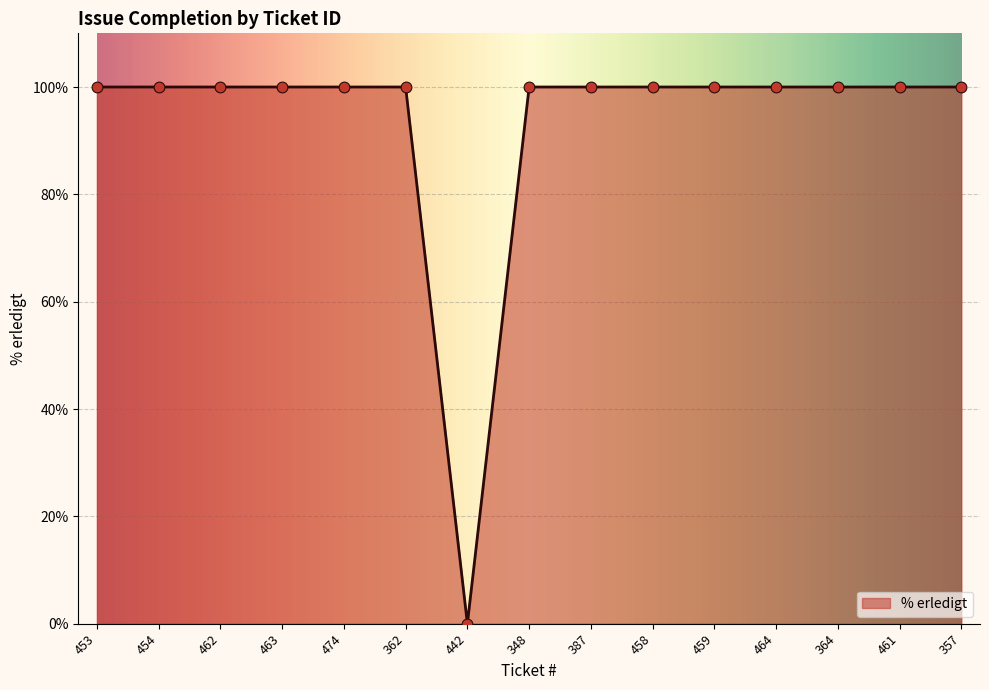

What is the ratio of the value at 348 to the value at 464?

1.0